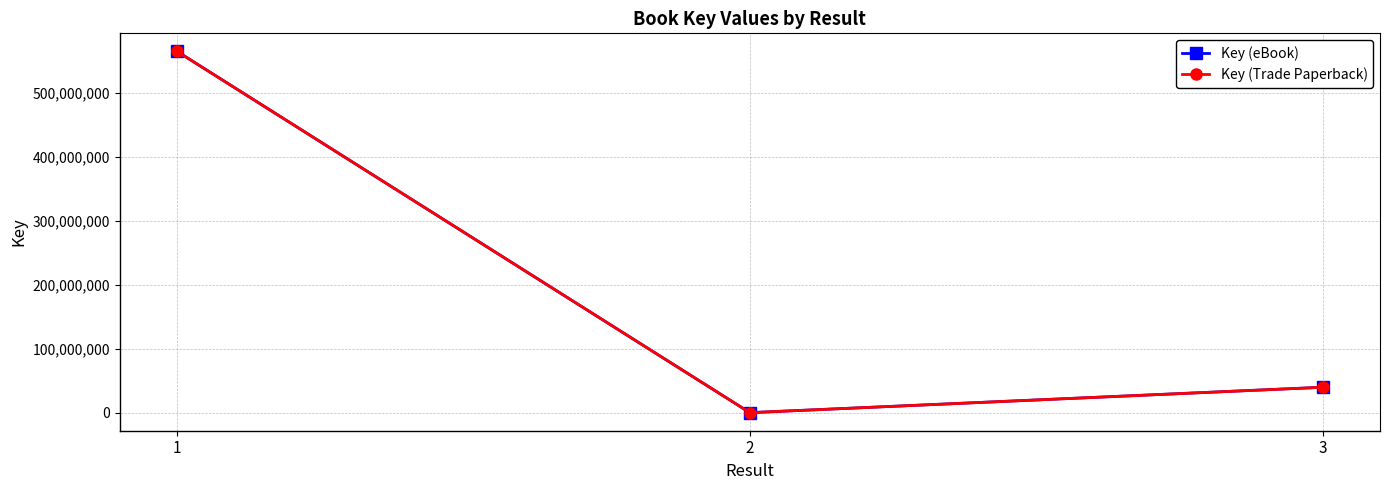

Where does the Key (eBook) series first go above 39933164?

1